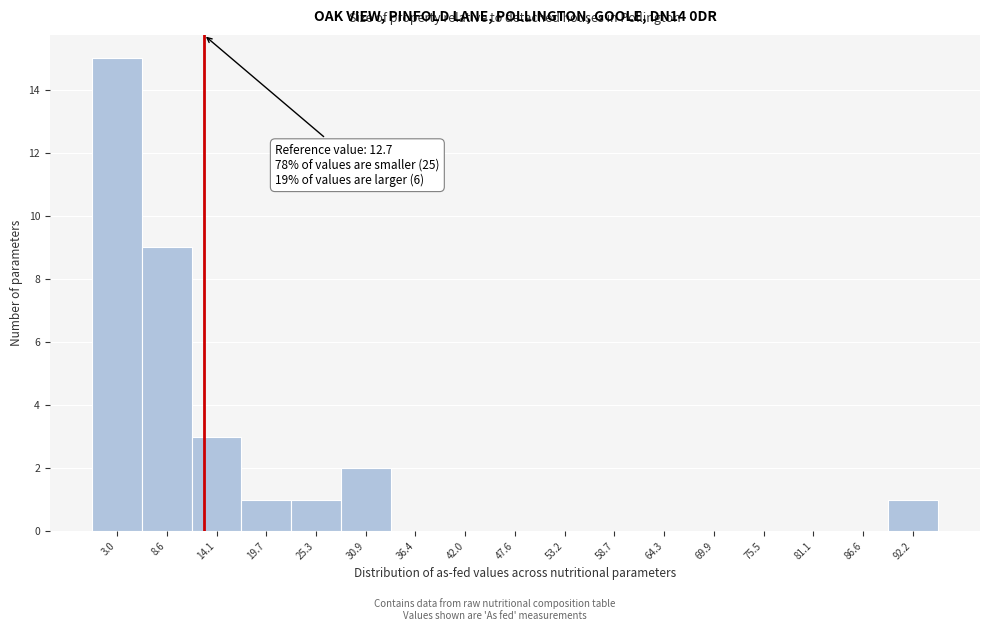

Over which range of the x-axis is the bar tallest?

0 to 6